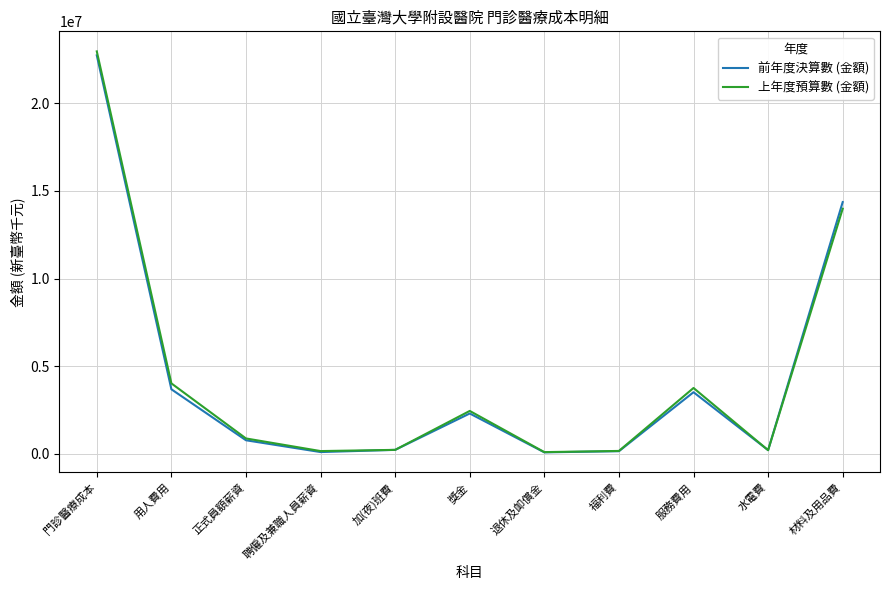

What is the minimum value shown in the chart?

93407